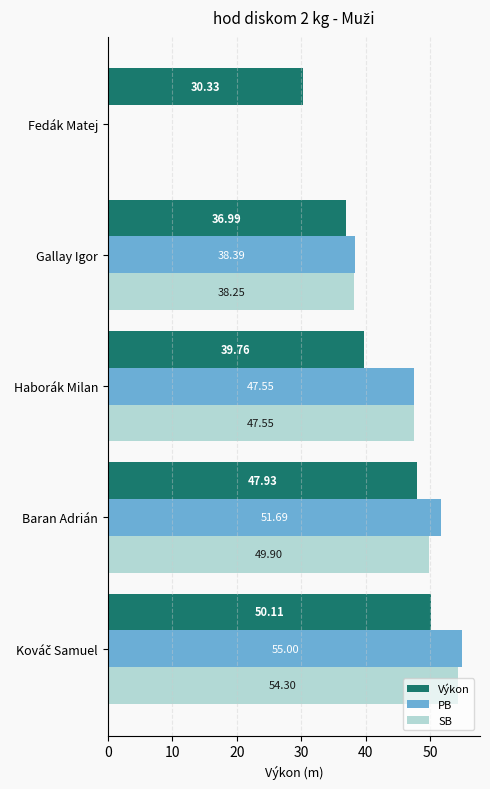

What is the sum of all SB values?

190.0